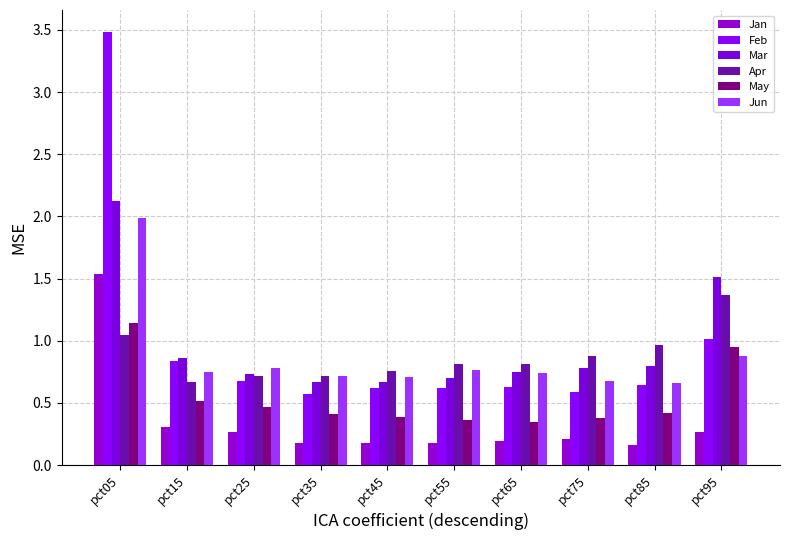

What is the total value across all series at pct45?

3.3